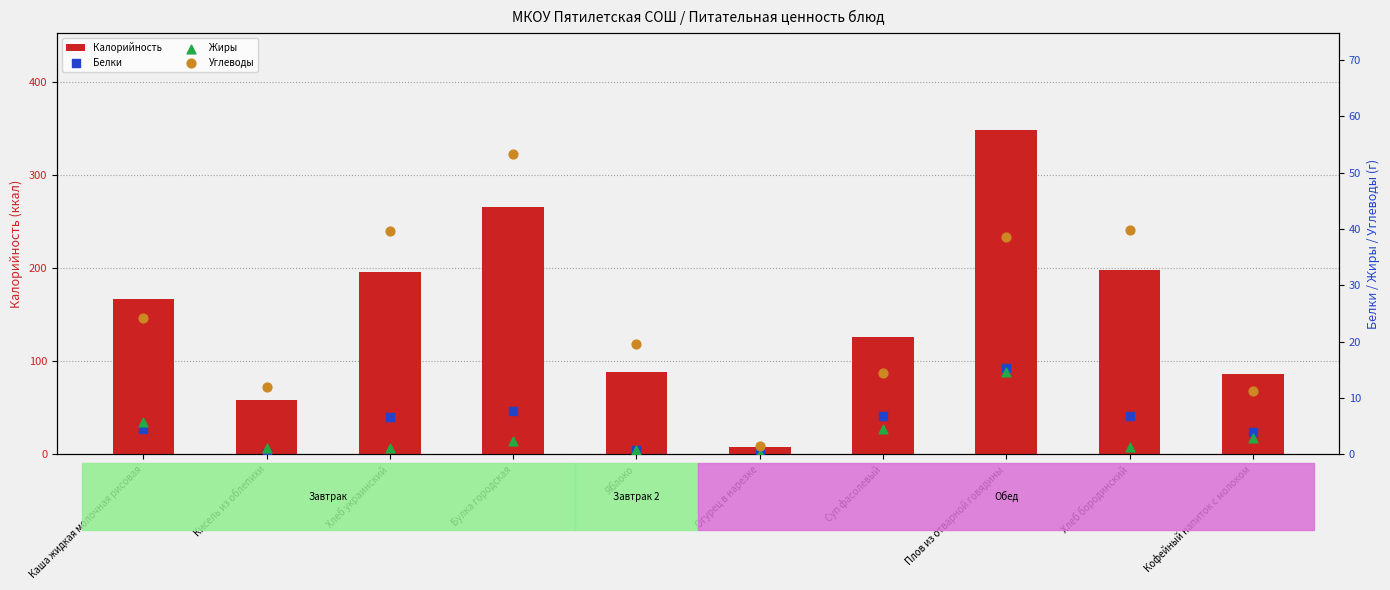

What are all the series names shown in the legend?

Калорийность, Белки, Жиры, Углеводы